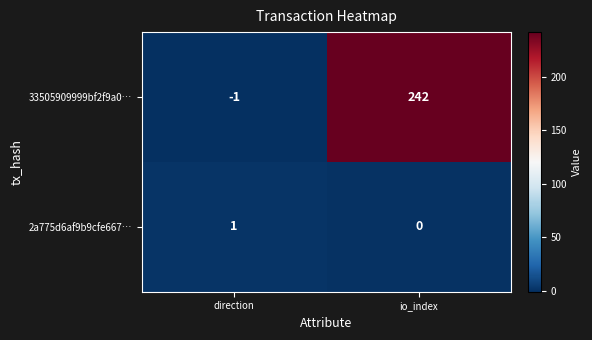

Reading right to left, extract all data points from this chart.

33505909999bf2f9a0…: 242	-1
2a775d6af9b9cfe667…: 0	1